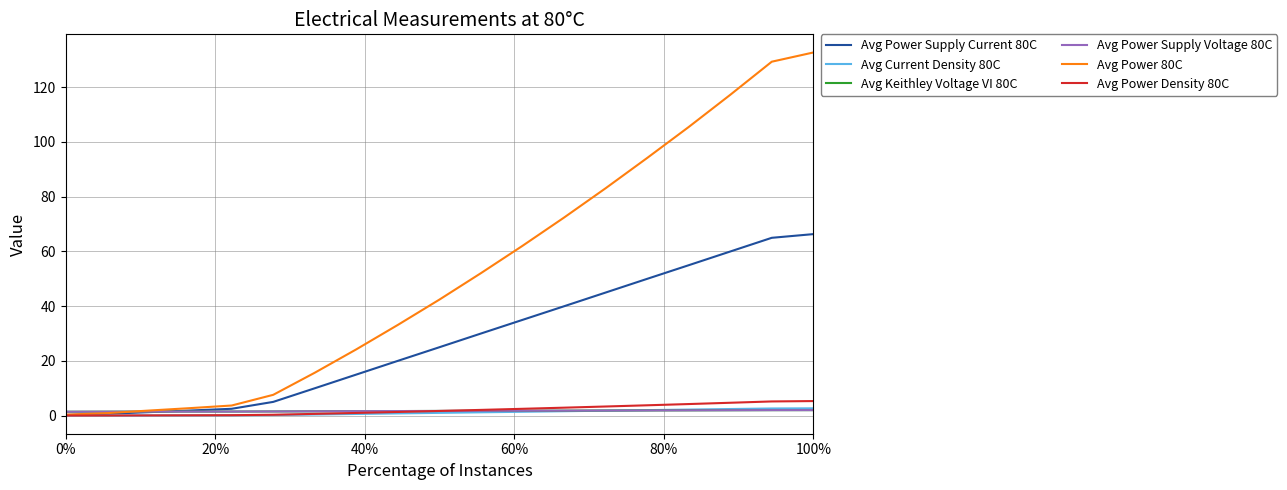

What is the greatest value displayed?

132.7